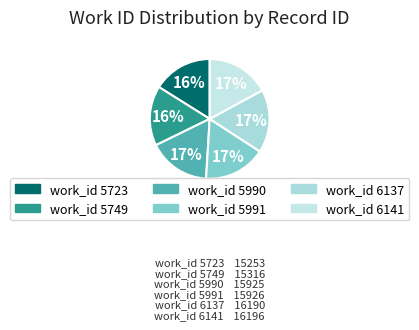

What is the largest slice in the pie chart?

6141